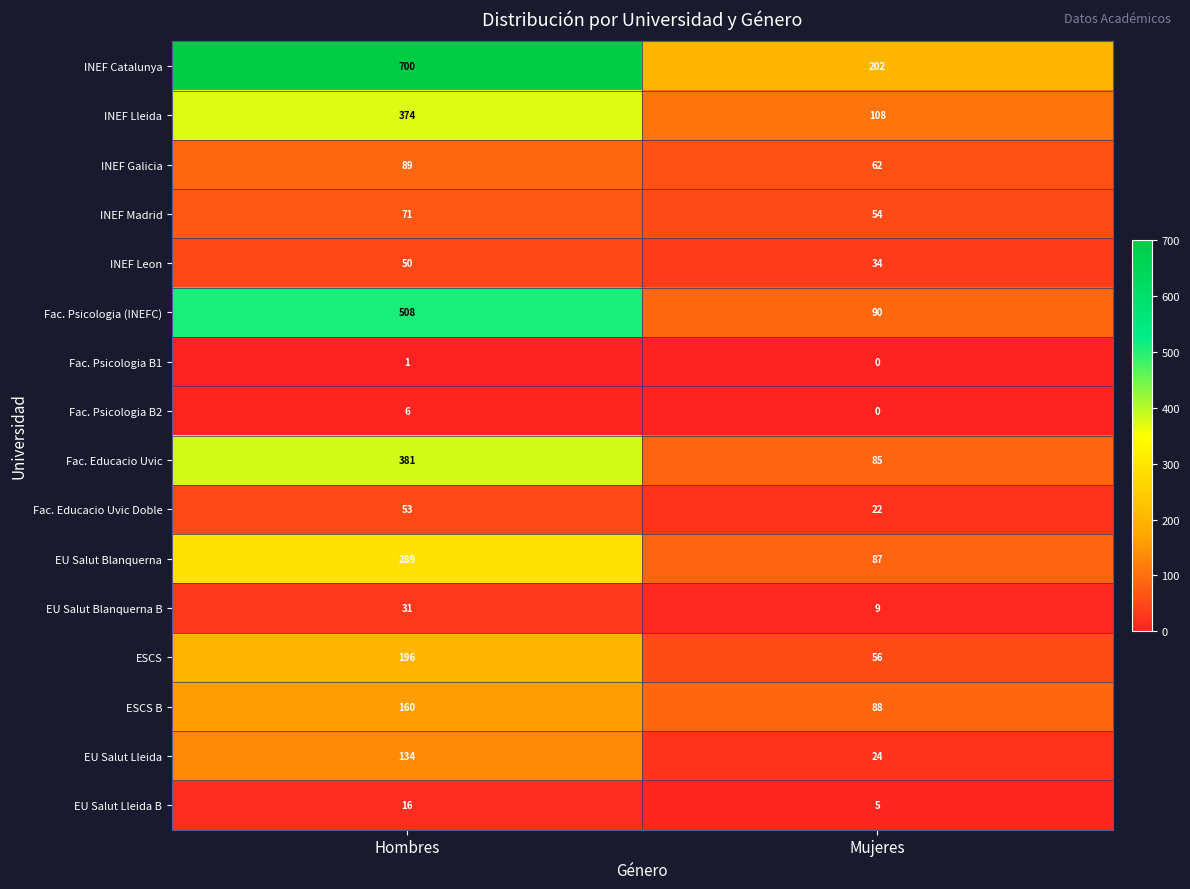

Between Hombres and Mujeres, which series saw the biggest shift?

INEF Catalunya